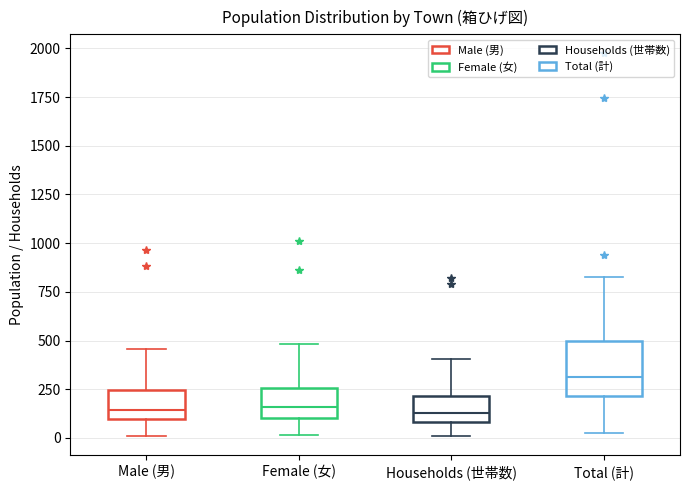

Which box has the highest median line?

Total (計)